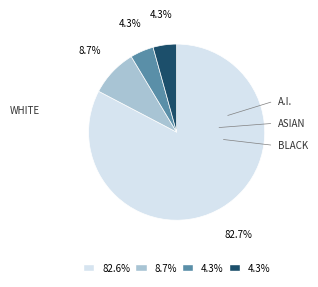

Does any single category account for the majority?

Yes